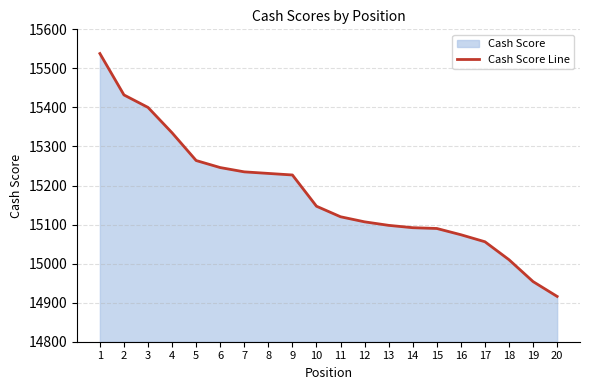

List the labels in order of value, largest first.

1, 2, 3, 4, 5, 6, 7, 8, 9, 10, 11, 12, 13, 14, 15, 16, 17, 18, 19, 20